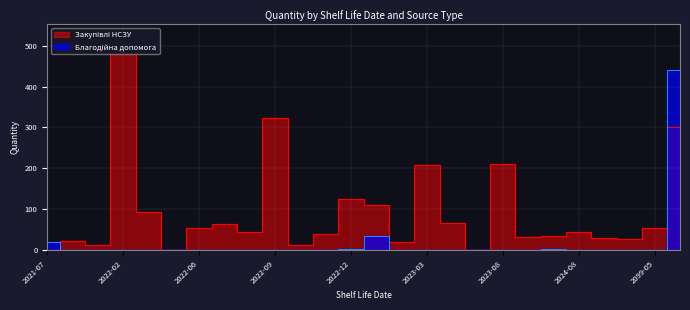

Which series has the largest total across all categories?

Закупівлі НСЗУ